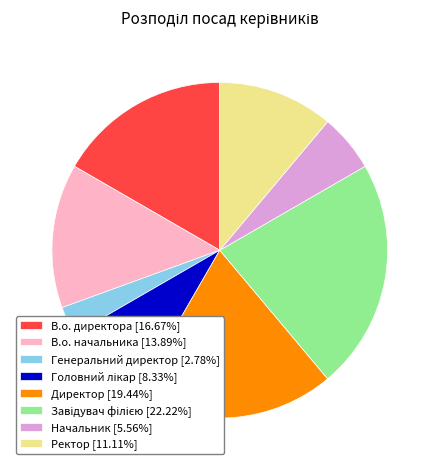

Do В.о. директора [16.67%] and Начальник [5.56%] together represent more than half of the pie?

No